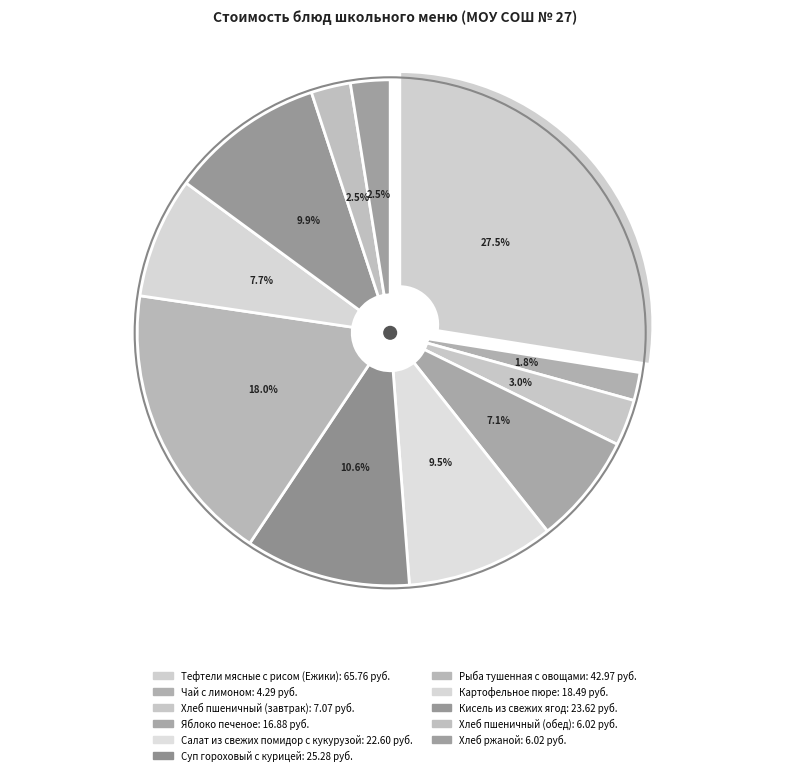

What is the largest slice in the pie chart?

Тефтели мясные с рисом (Ежики)